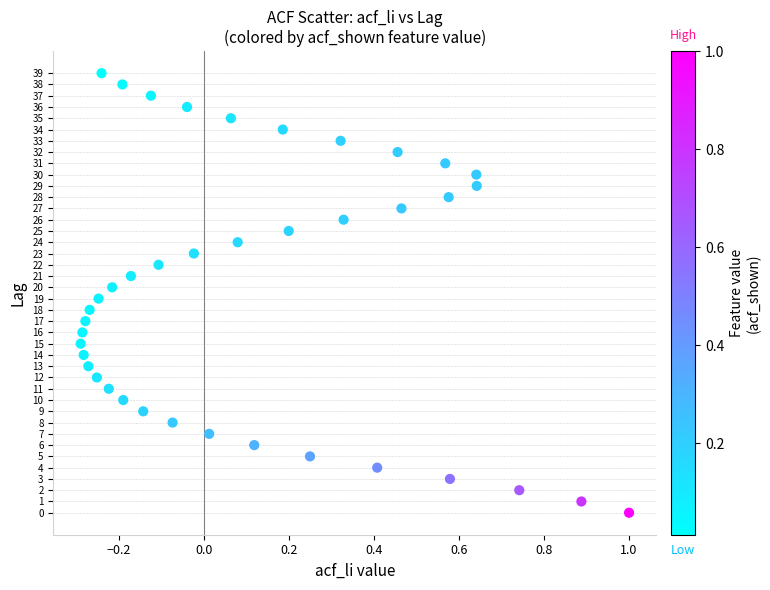

What is the range of Y values (max minus min)?

39